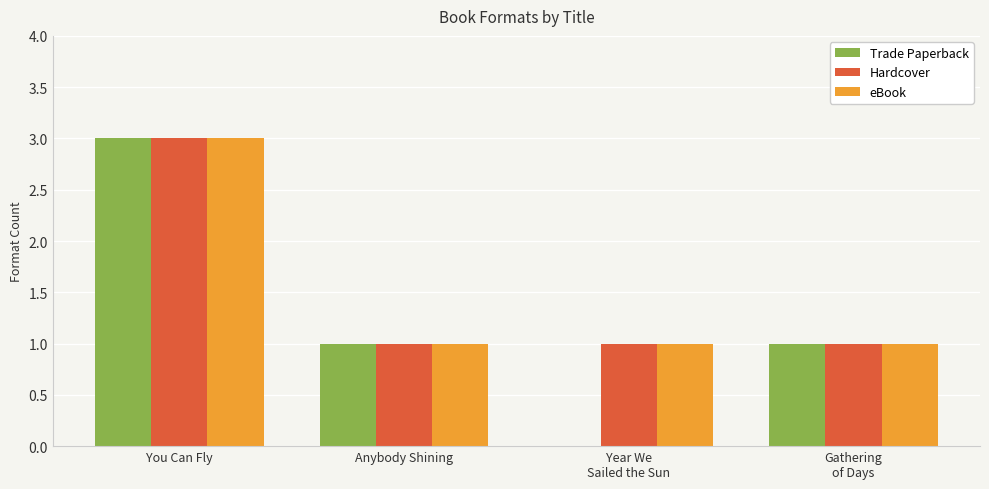

What is the difference between the Hardcover values at Gathering
of Days and You Can Fly?

2